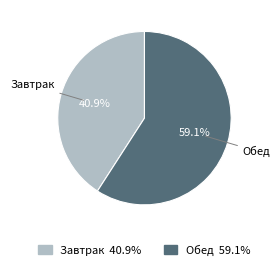

Is there a majority slice in this chart?

Yes